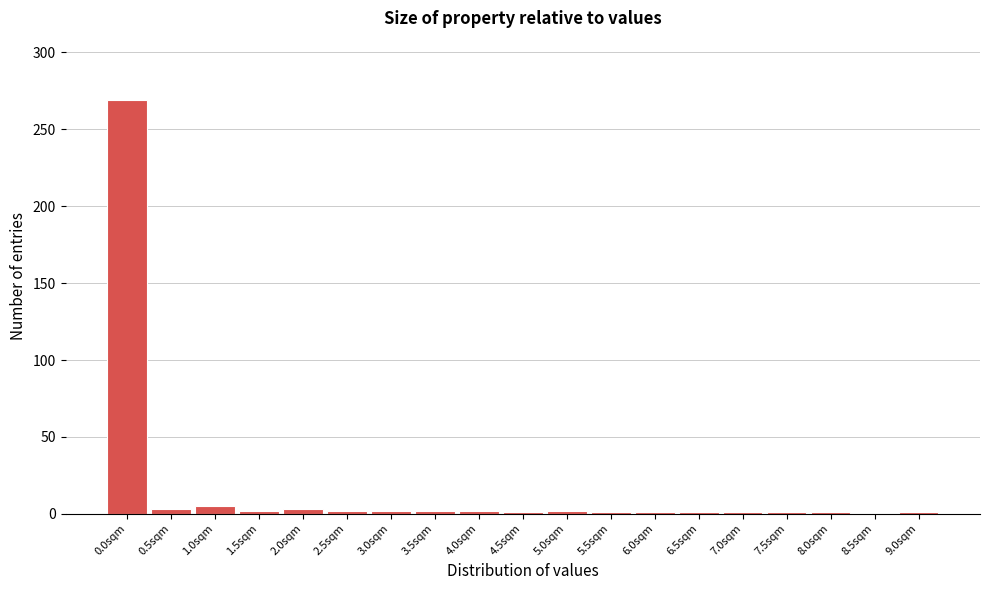

At which category does the chart reach its peak across all series?

0.0sqm